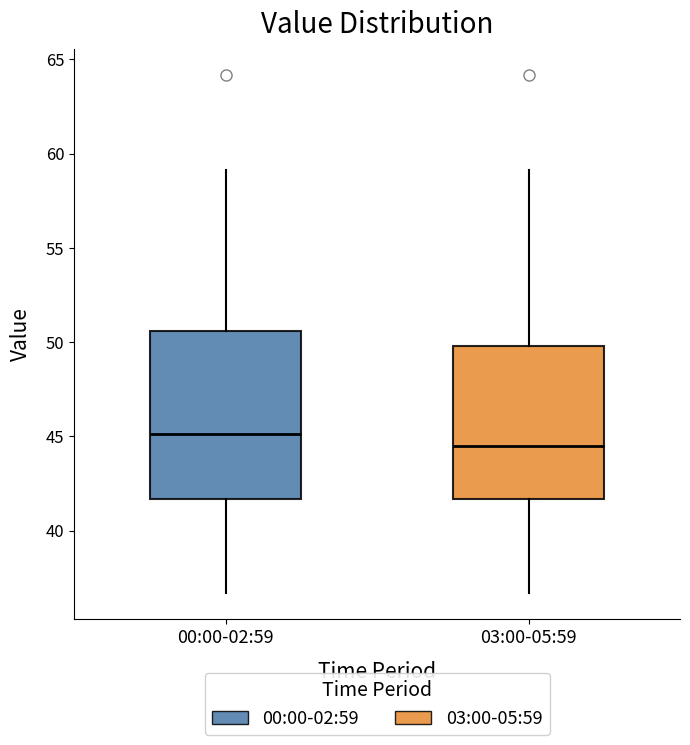

Which box is the tallest, from its lower edge to its upper edge?

00:00-02:59